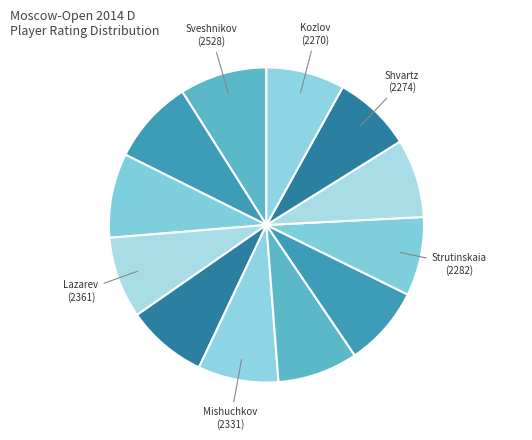

Which category has the smallest portion of the pie?

Kozlov Vladimir